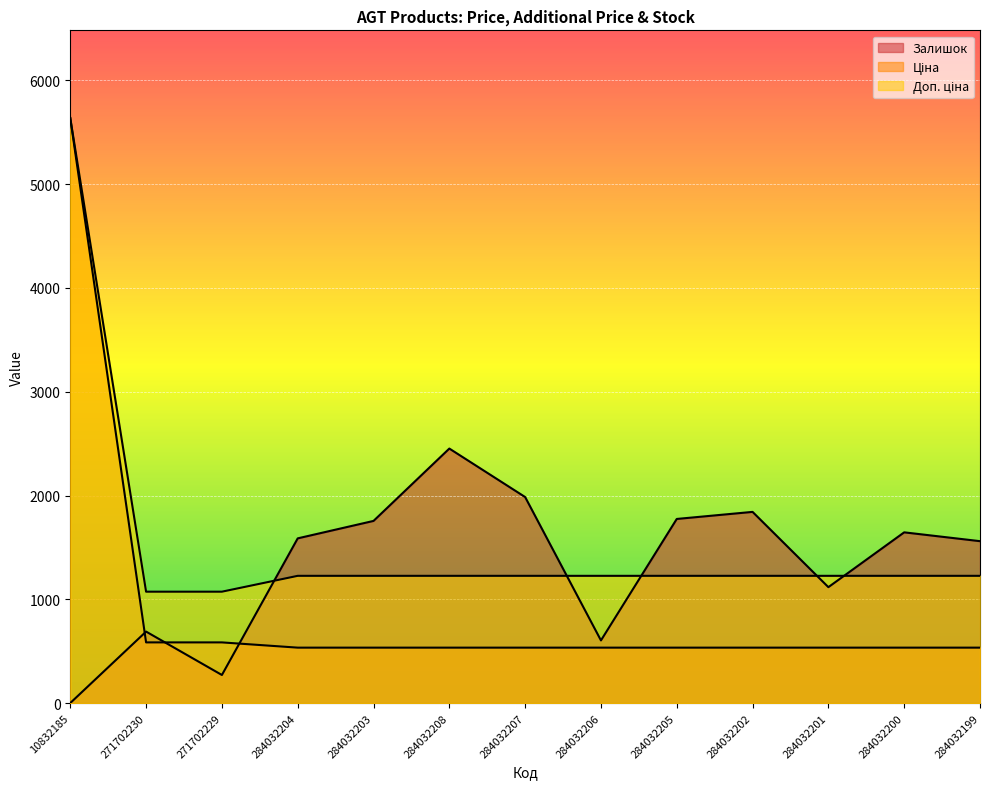

How many lines are shown in the chart?

3